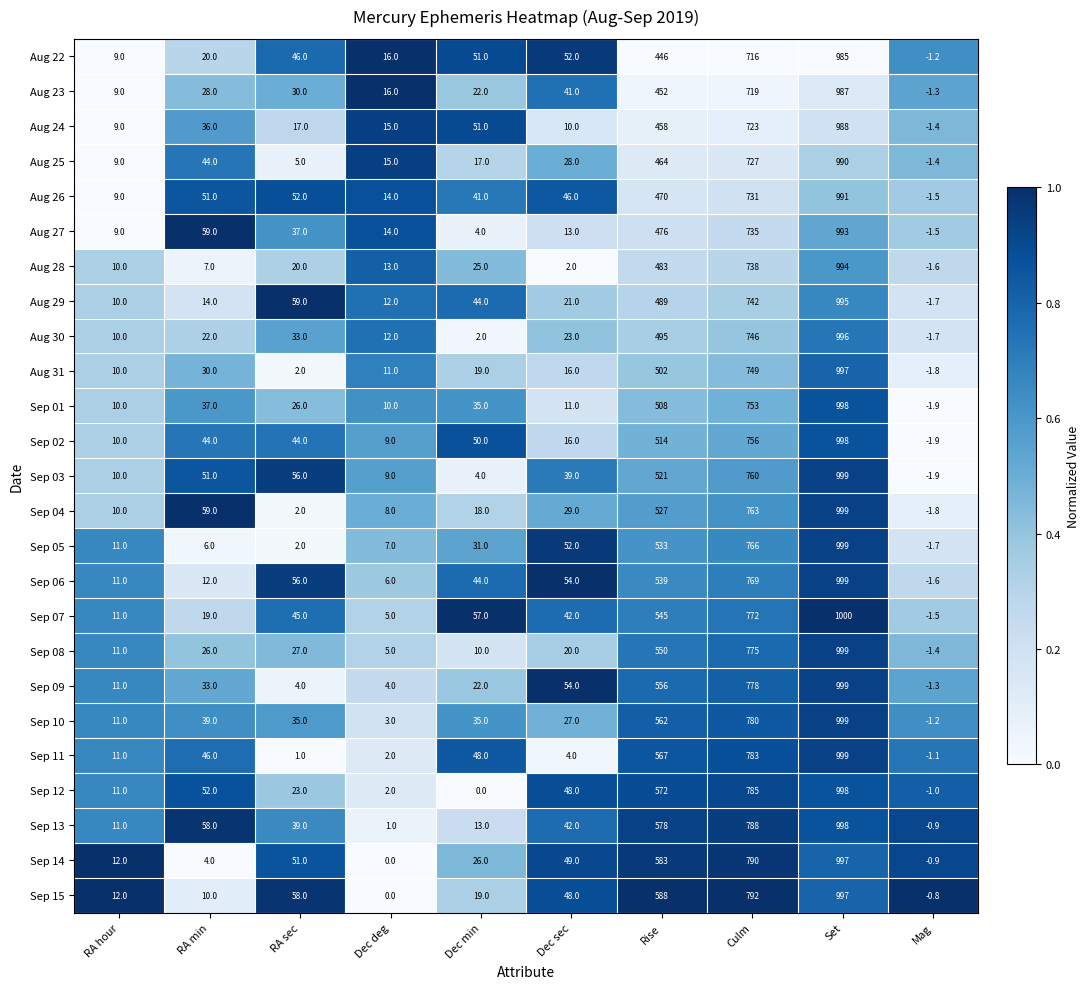

The Sep 12 series shows 1333.1 at Culm. True or false?

False